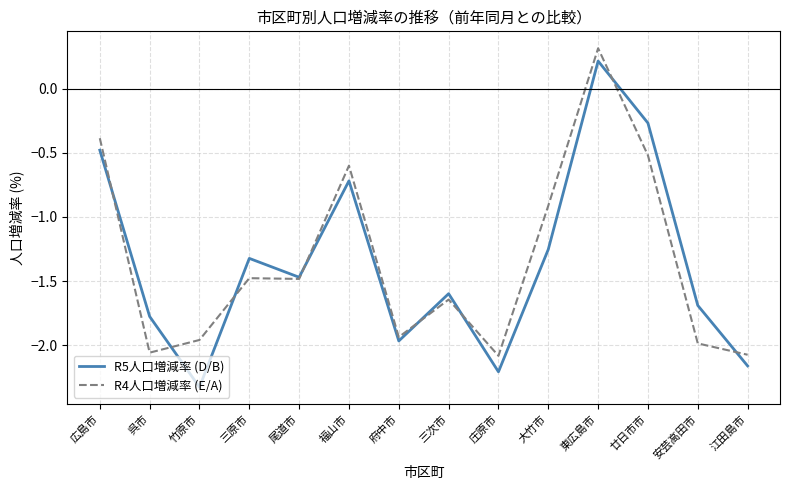

At which category does the chart reach its minimum across all series?

竹原市